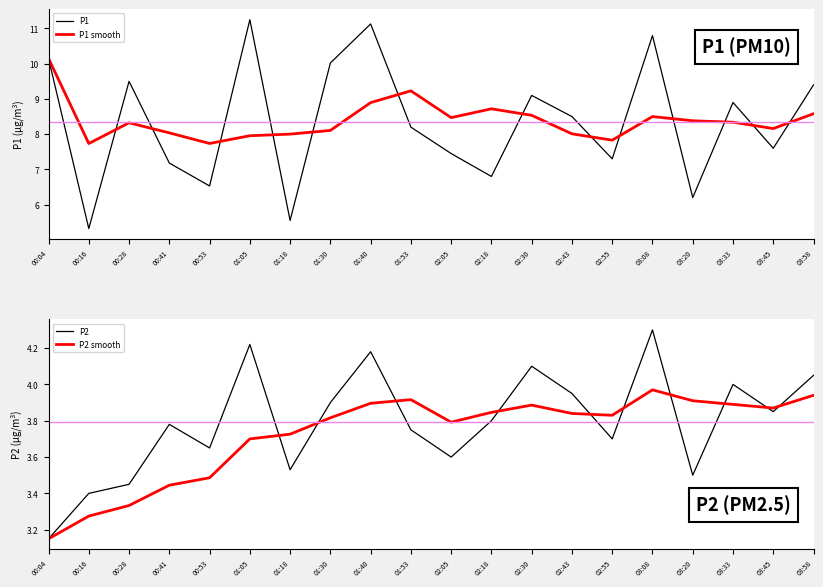

What is the label of the 10th point from the left?

01:53